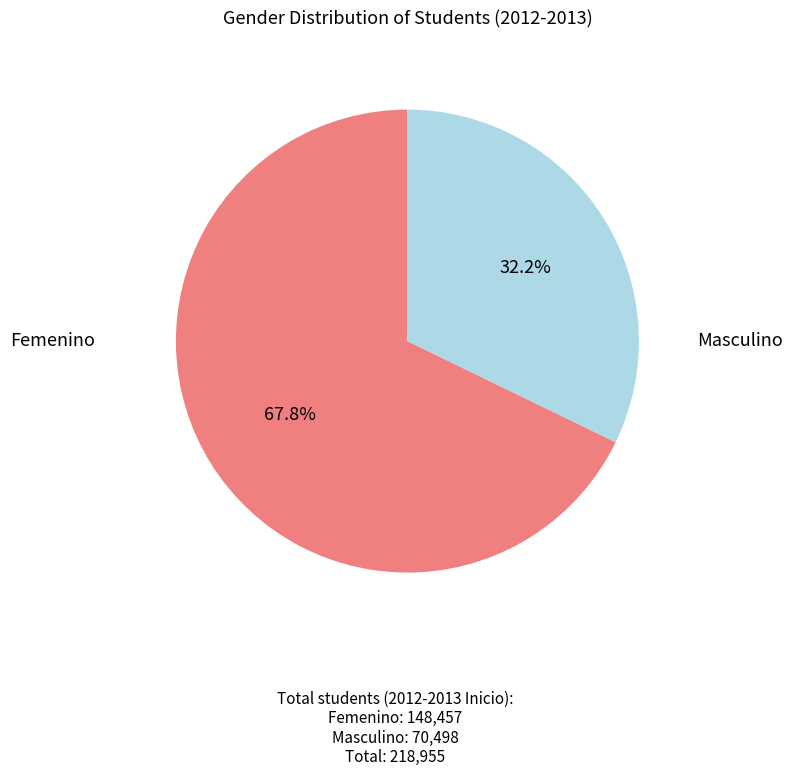

What is the largest slice in the pie chart?

Femenino